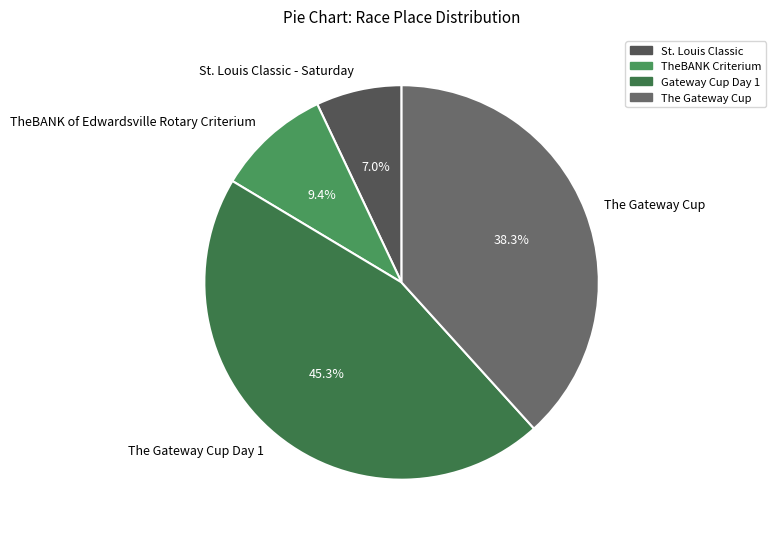

How much of the chart is everything except TheBANK of Edwardsville Rotary Criterium?

90.6%